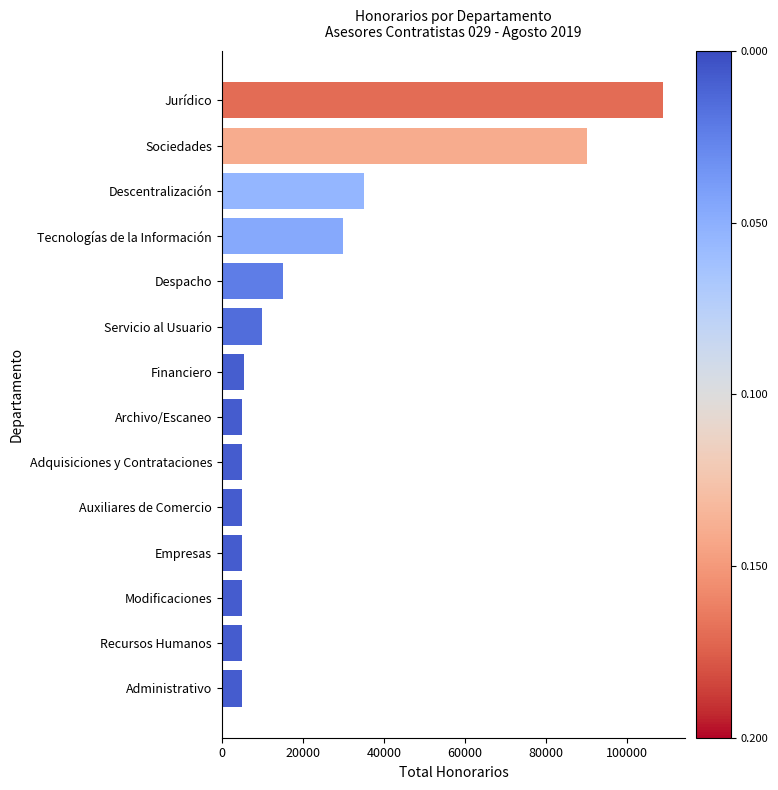

How many distinct data groups are displayed?

1